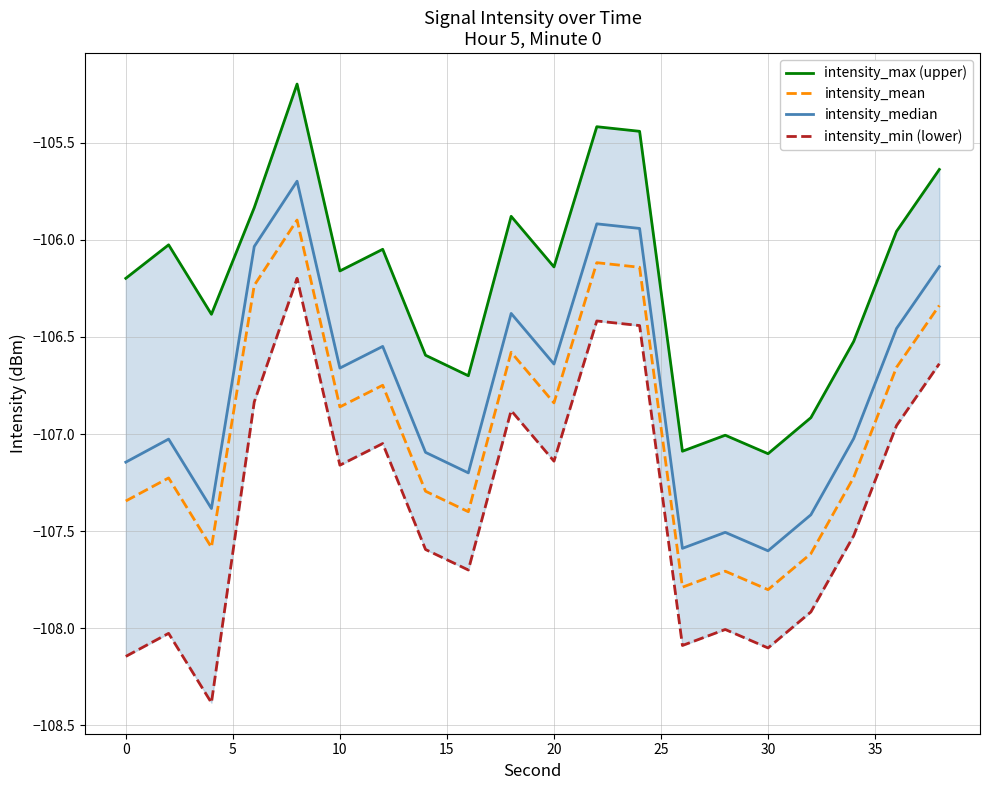

What are all the series names shown in the legend?

intensity_max (upper), intensity_mean, intensity_median, intensity_min (lower)